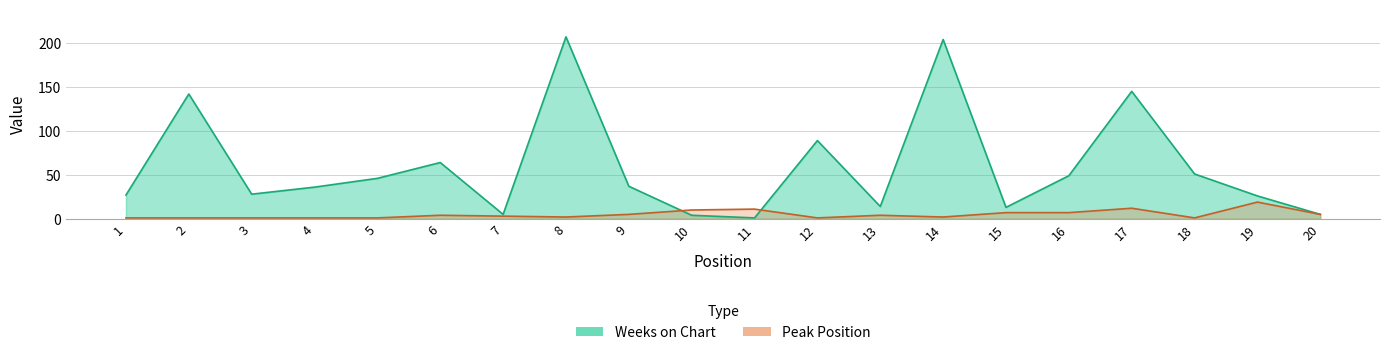

The value of Weeks on Chart at 9 is 37. True or false?

True